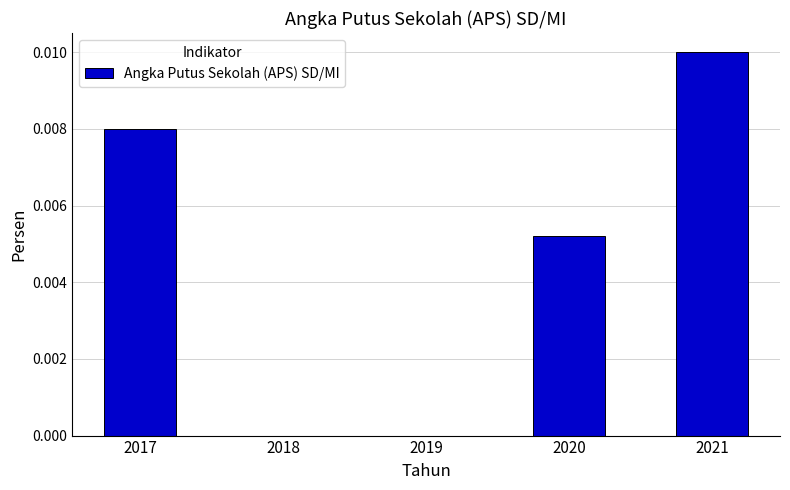

Is it true that the value at 2020 is 0.0?

True